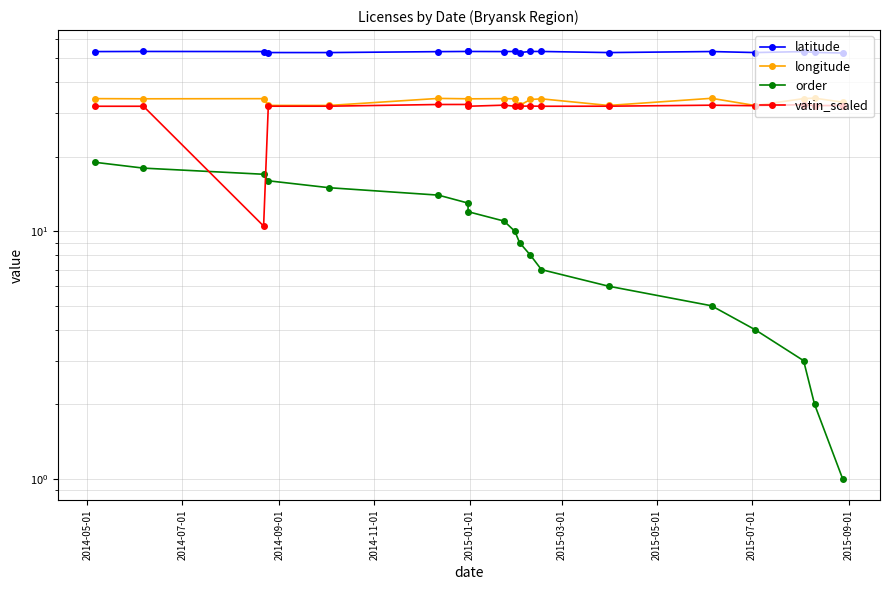

What is the difference between the second highest and minimum values in the order series?

17.0